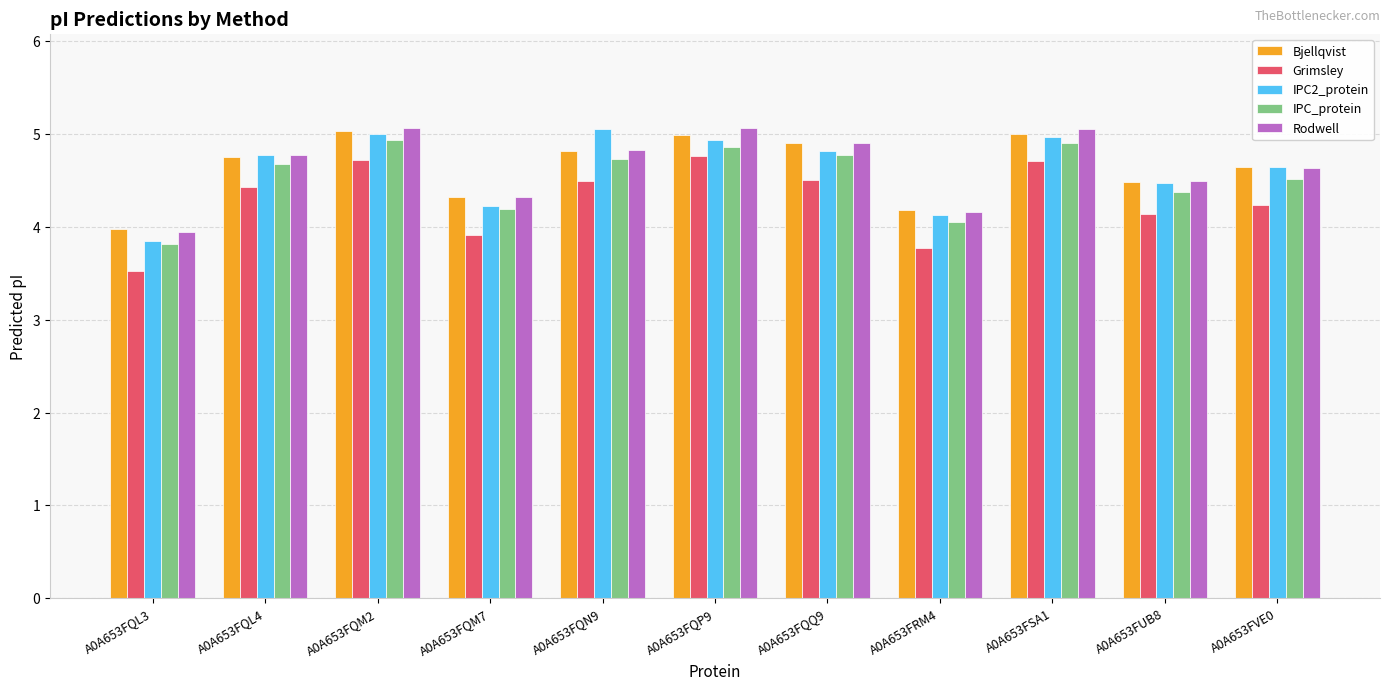

What is the average value of the IPC2_protein series?

4.6